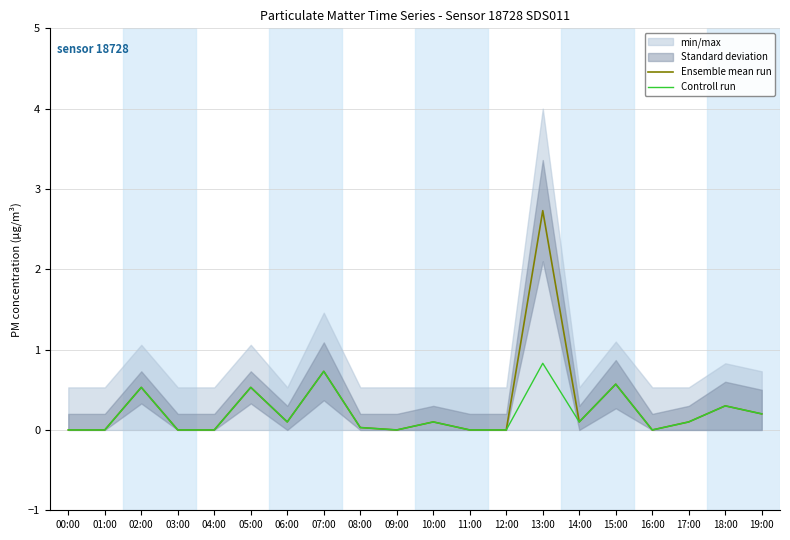

List the series in order of their overall mean, highest first.

Ensemble mean run, Controll run